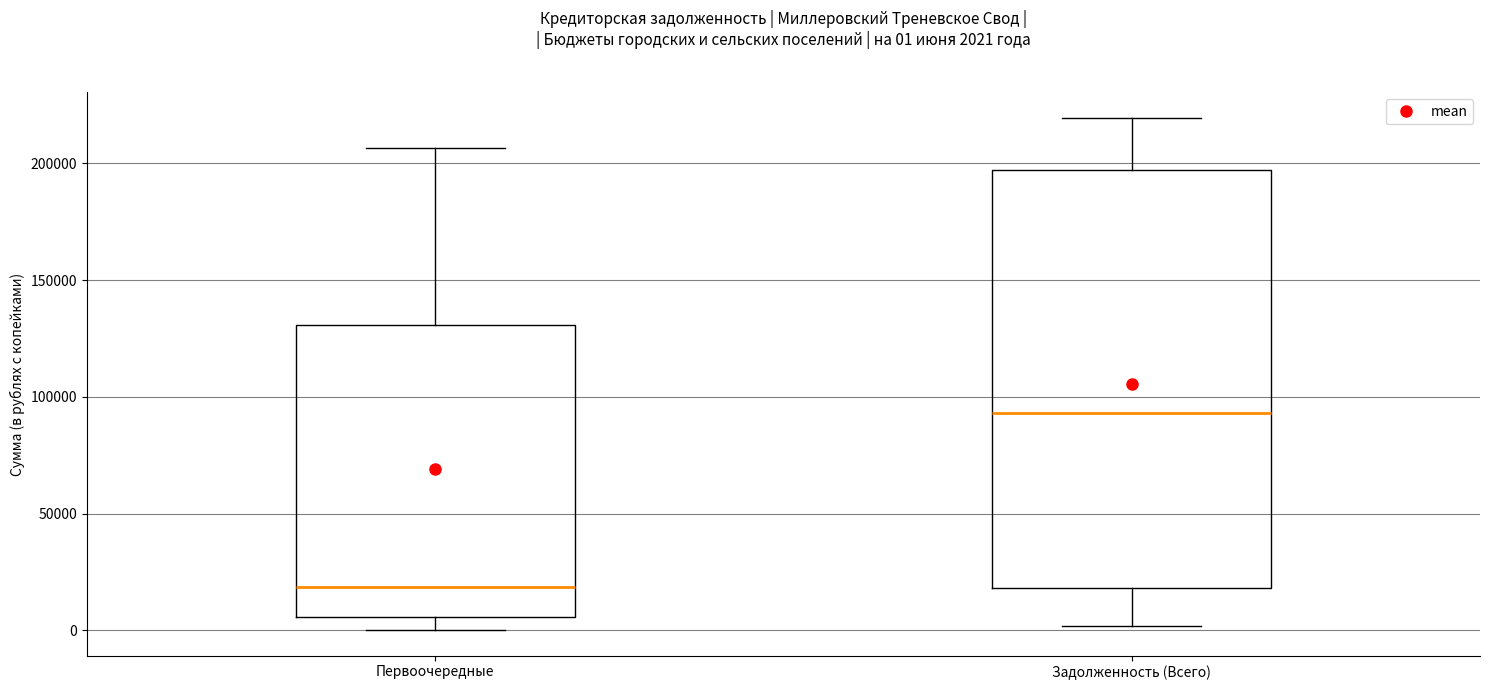

Which box has the highest median line?

Задолженность (Всего)